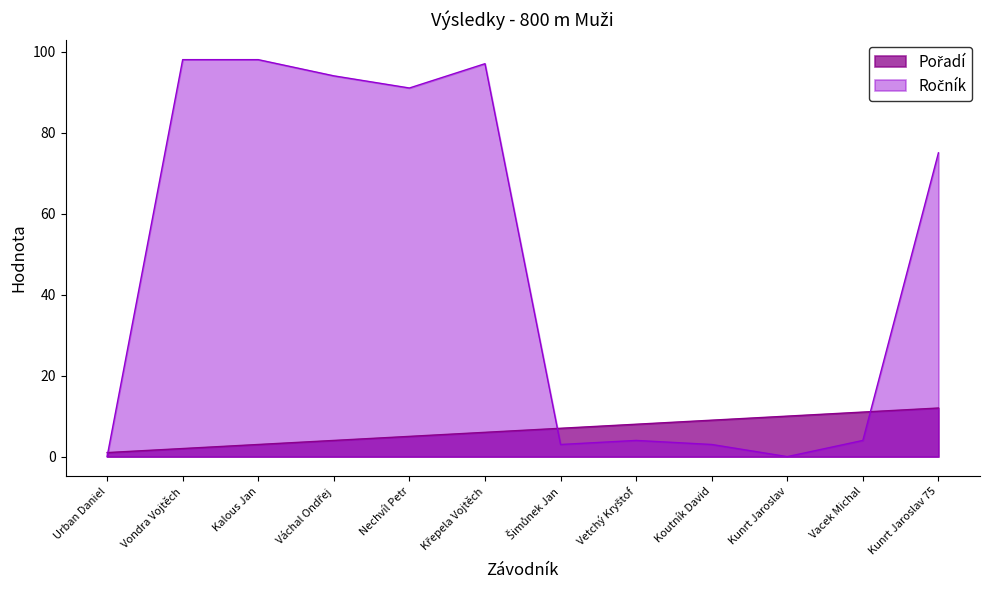

What is the label of the 12th point from the right?

Urban Daniel